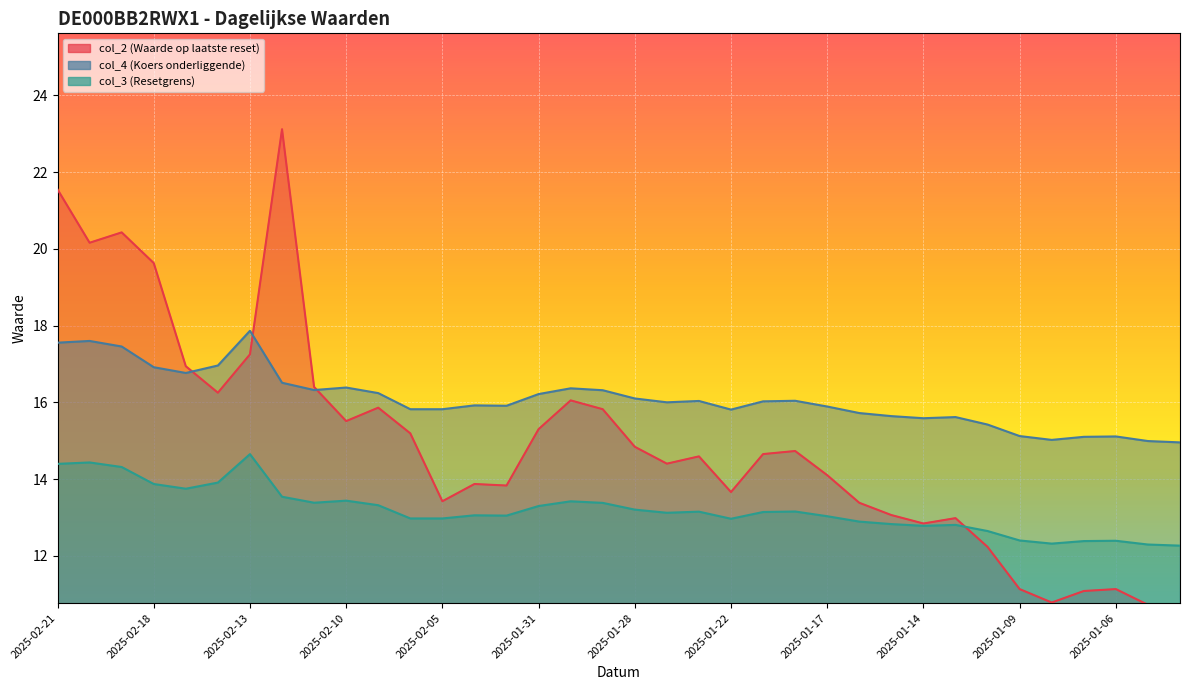

How many interior local peaks does the col_4 (Koers onderliggende) series have?

9